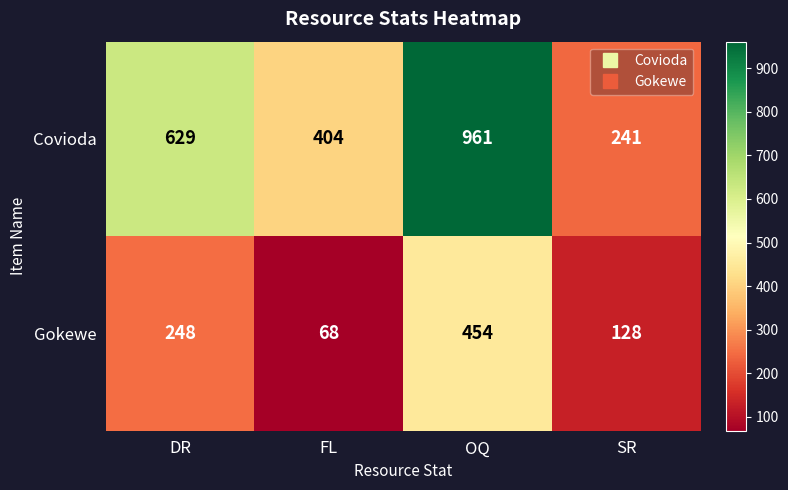

List the series in order of their peak value, lowest first.

Gokewe, Covioda